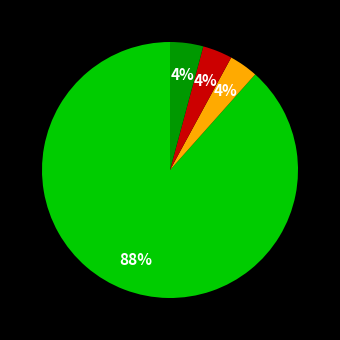

How many segments does this pie chart have?

4